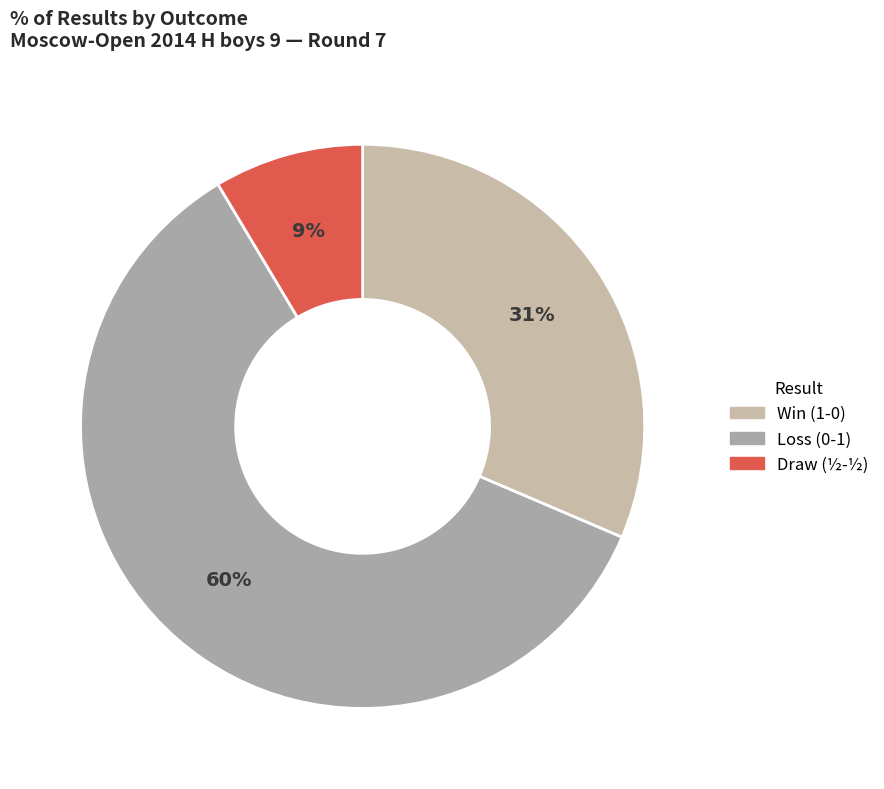

Rank the categories by value from highest to lowest.

0 - 1, 1 - 0, ½ - ½